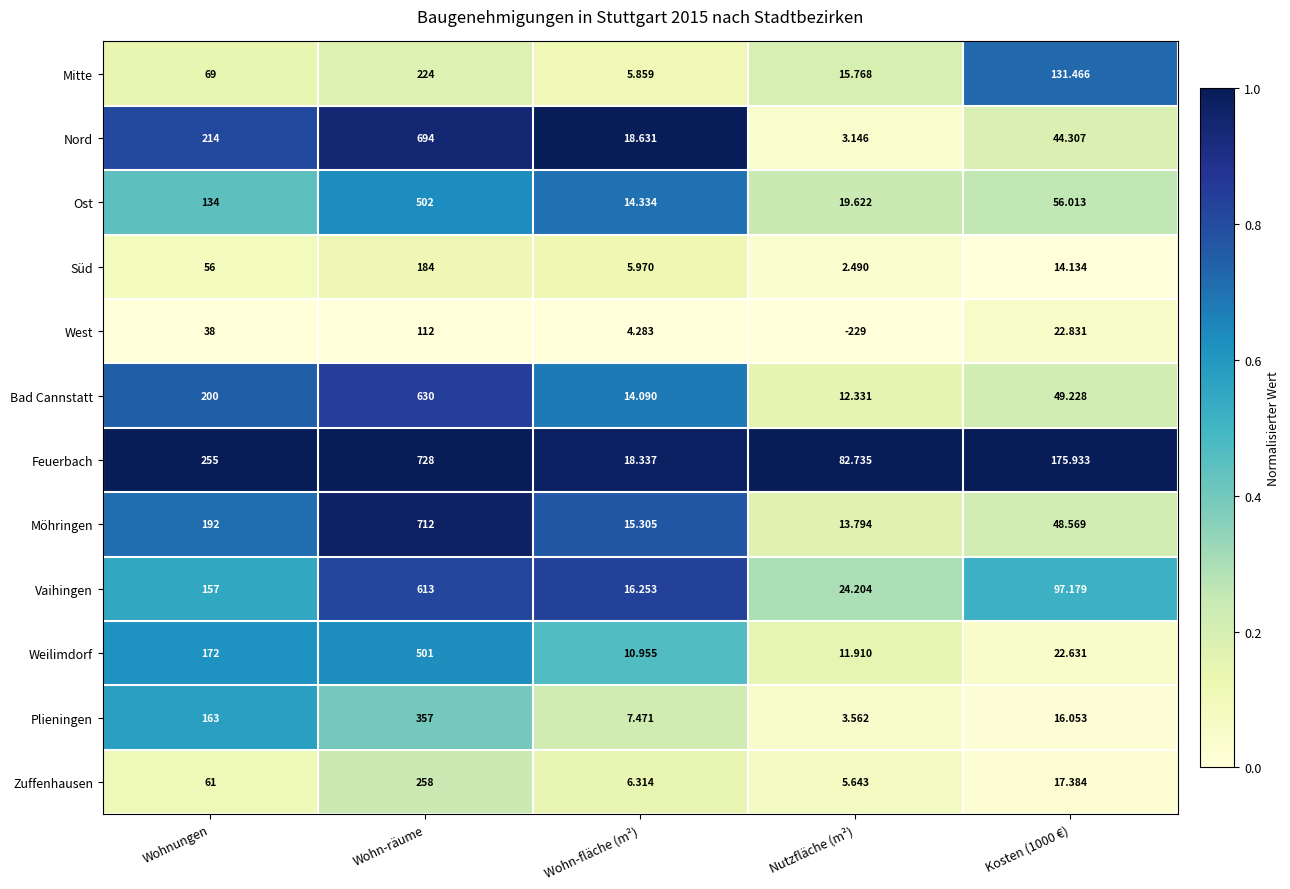

Which category has the lowest value in the Möhringen series?

Nutzfläche (m²)